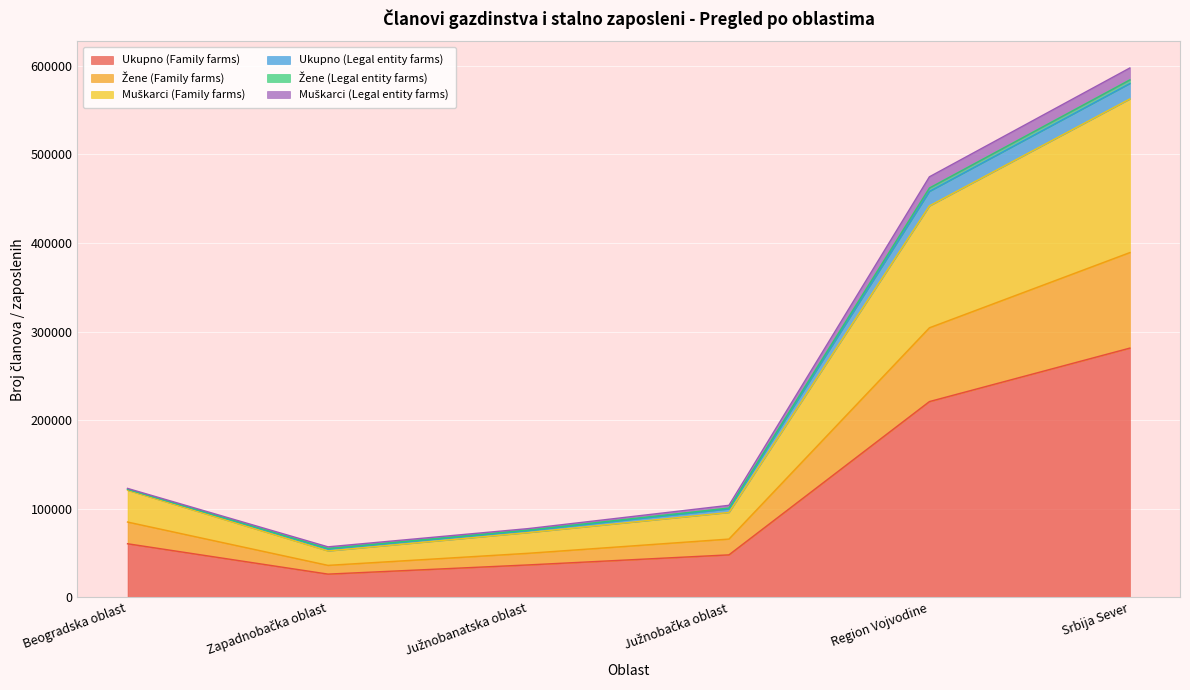

At which label does Ukupno (Family farms) reach its peak?

Srbija Sever